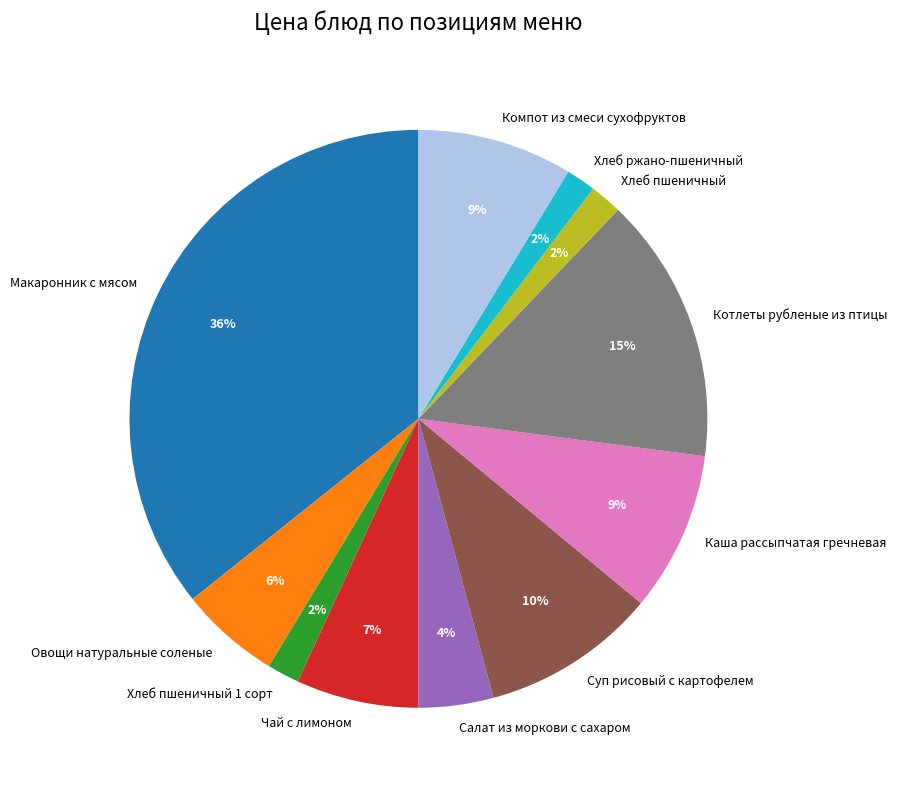

Does Хлеб ржано-пшеничный represent more than half of the total?

No